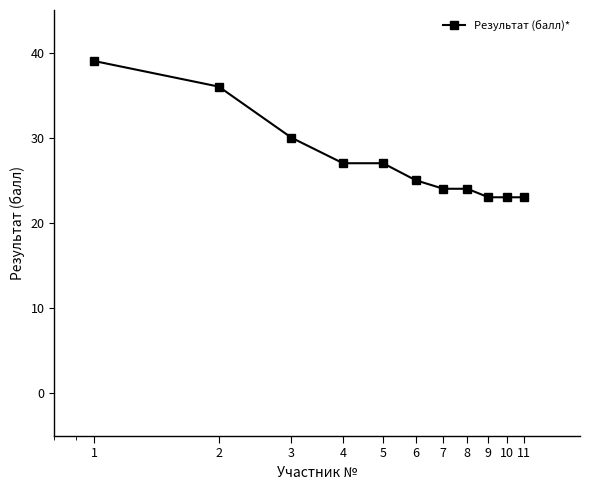

What is the difference between the second highest and minimum values?

13